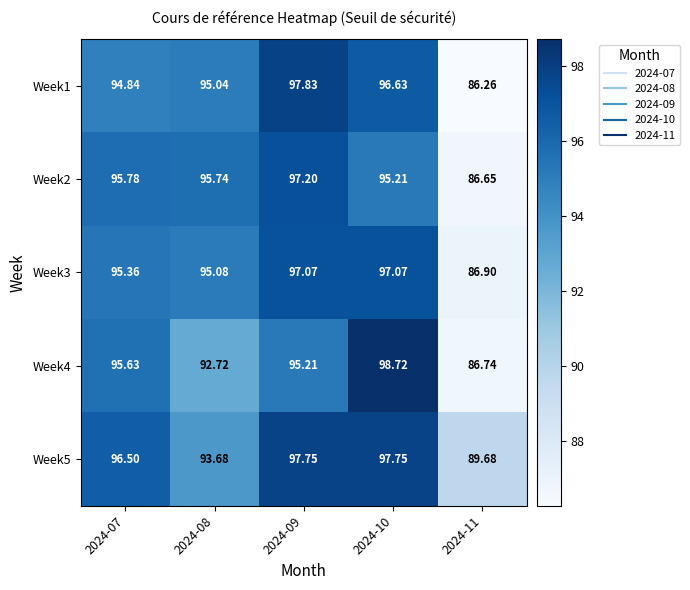

What is the smallest value displayed?

86.3